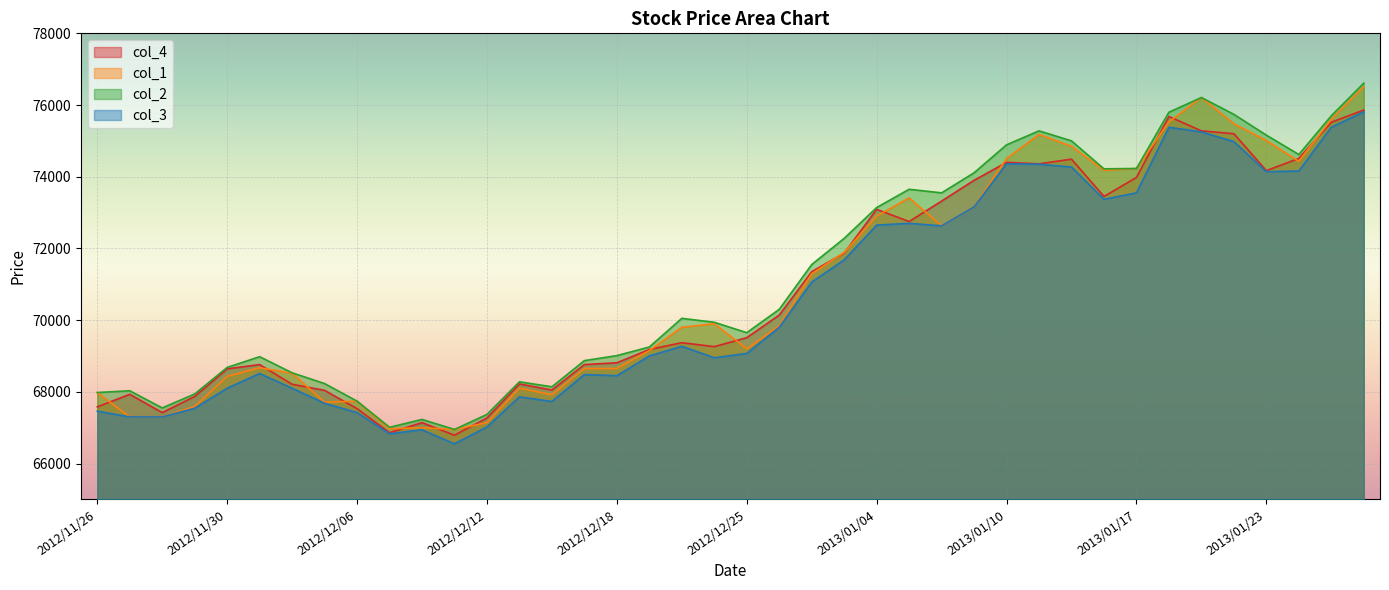

In col_2, how many points are lower than both neighbors (excluding endpoints)?

8